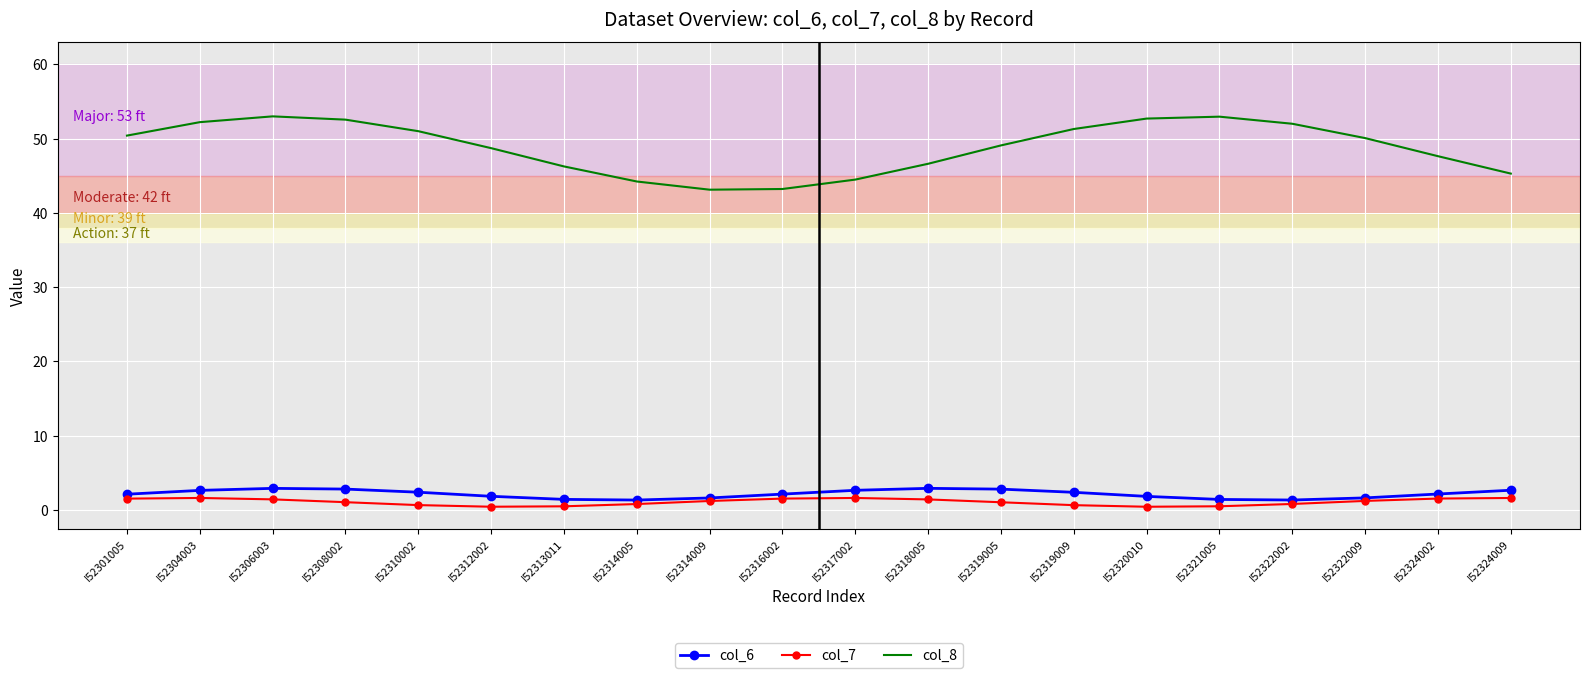

The col_6 series shows 1.8 at I52312002. True or false?

True